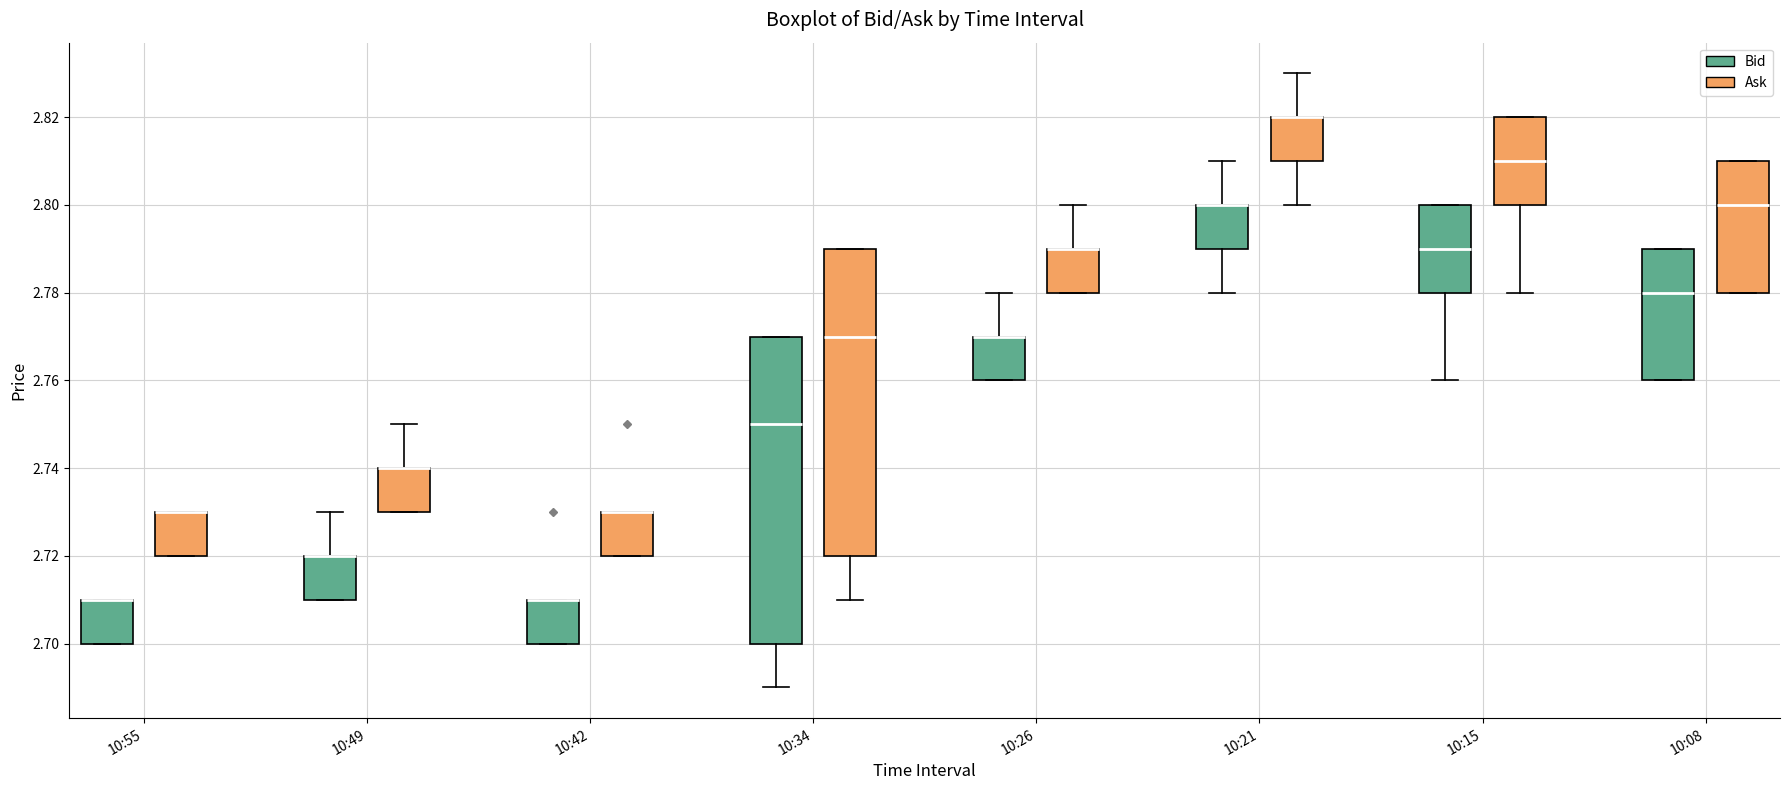

Reading left to right, read every box against the y-axis: the position of its median line, the range the box covers, and the ends of its whiskers. The values are not printed on the chart, so give them approximately, as read against the axis.

10:55 (Bid): median 2.71 (drawn on the box's upper edge), box 2.70 to 2.71, whiskers 2.70 to 2.71
10:55 (Ask): median 2.73 (drawn on the box's upper edge), box 2.72 to 2.73, whiskers 2.72 to 2.73
10:49 (Bid): median 2.72 (drawn on the box's upper edge), box 2.71 to 2.72, whiskers 2.71 to 2.73
10:49 (Ask): median 2.74 (drawn on the box's upper edge), box 2.73 to 2.74, whiskers 2.73 to 2.75
10:42 (Bid): median 2.71 (drawn on the box's upper edge), box 2.70 to 2.71, whiskers 2.70 to 2.71
10:42 (Ask): median 2.73 (drawn on the box's upper edge), box 2.72 to 2.73, whiskers 2.72 to 2.73
10:34 (Bid): median 2.75, box 2.70 to 2.77, whiskers 2.69 to 2.77
10:34 (Ask): median 2.77, box 2.72 to 2.79, whiskers 2.71 to 2.79
10:26 (Bid): median 2.77 (drawn on the box's upper edge), box 2.76 to 2.77, whiskers 2.76 to 2.78
10:26 (Ask): median 2.79 (drawn on the box's upper edge), box 2.78 to 2.79, whiskers 2.78 to 2.80
10:21 (Bid): median 2.80 (drawn on the box's upper edge), box 2.79 to 2.80, whiskers 2.78 to 2.81
10:21 (Ask): median 2.82 (drawn on the box's upper edge), box 2.81 to 2.82, whiskers 2.80 to 2.83
10:15 (Bid): median 2.79, box 2.78 to 2.80, whiskers 2.76 to 2.80
10:15 (Ask): median 2.81, box 2.80 to 2.82, whiskers 2.78 to 2.82
10:08 (Bid): median 2.78, box 2.76 to 2.79, whiskers 2.76 to 2.79
10:08 (Ask): median 2.80, box 2.78 to 2.81, whiskers 2.78 to 2.81